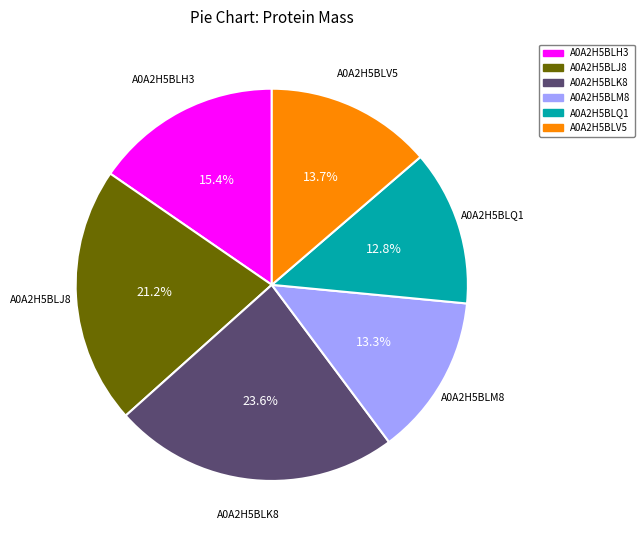

Is it true that A0A2H5BLM8 is 13% of the pie?

True